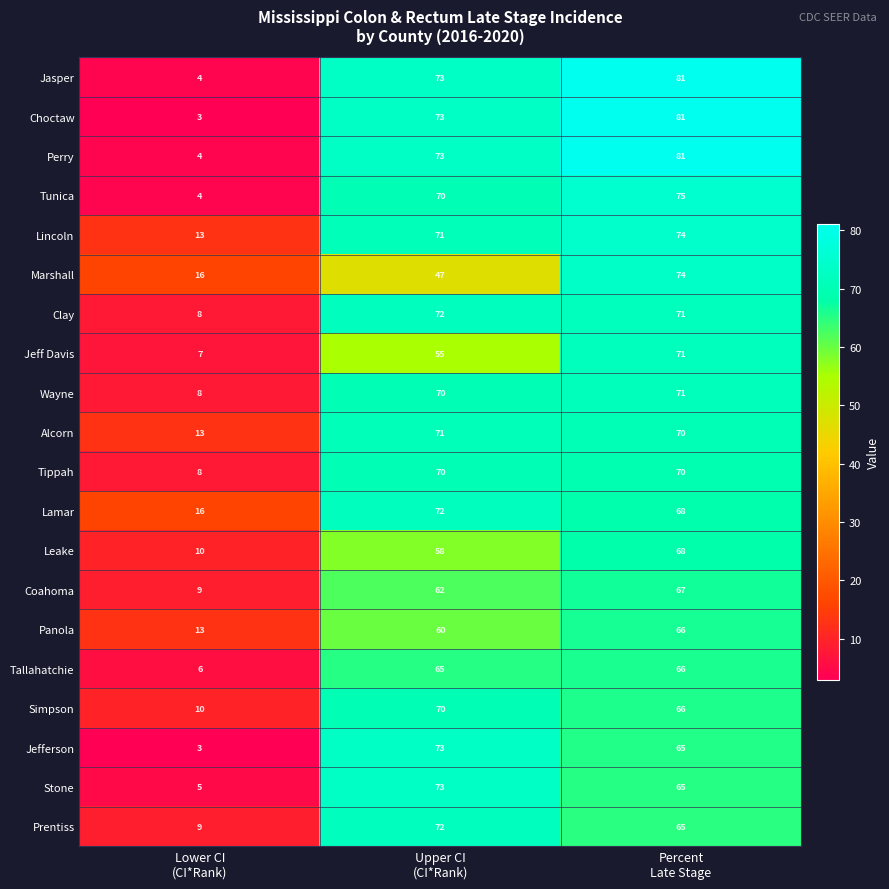

Count the Tippah values in the range 8 to 70.

3